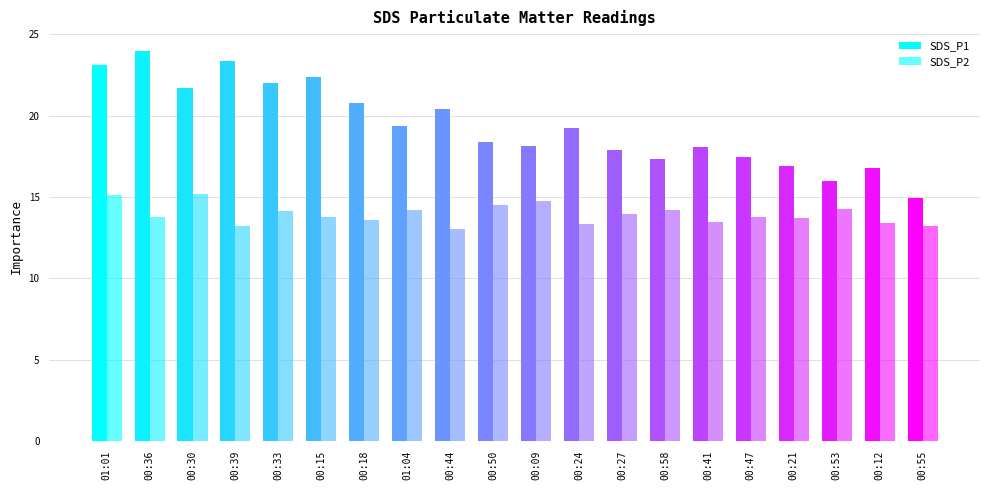

Which series has the widest spread of values?

SDS_P1